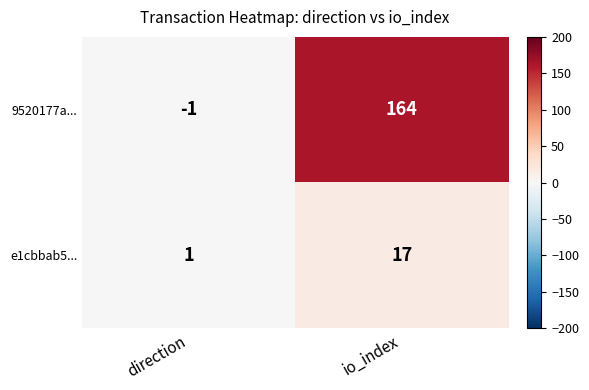

What is the difference between the maximum and minimum values in the 9520177a... series?

165